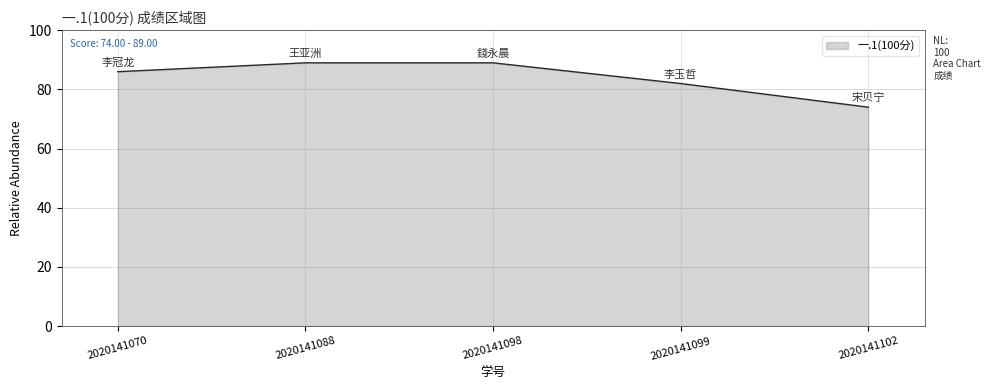

What is the difference between the values at 2020141102 and 2020141098?

15